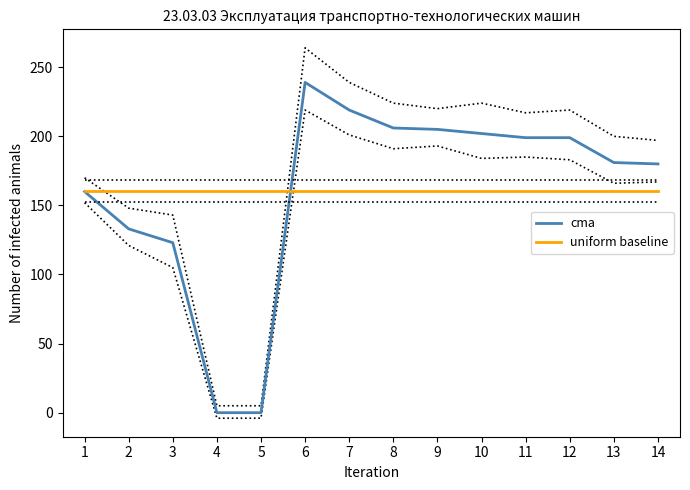

What is the value of the cma point at the 8th from the left?

206.0